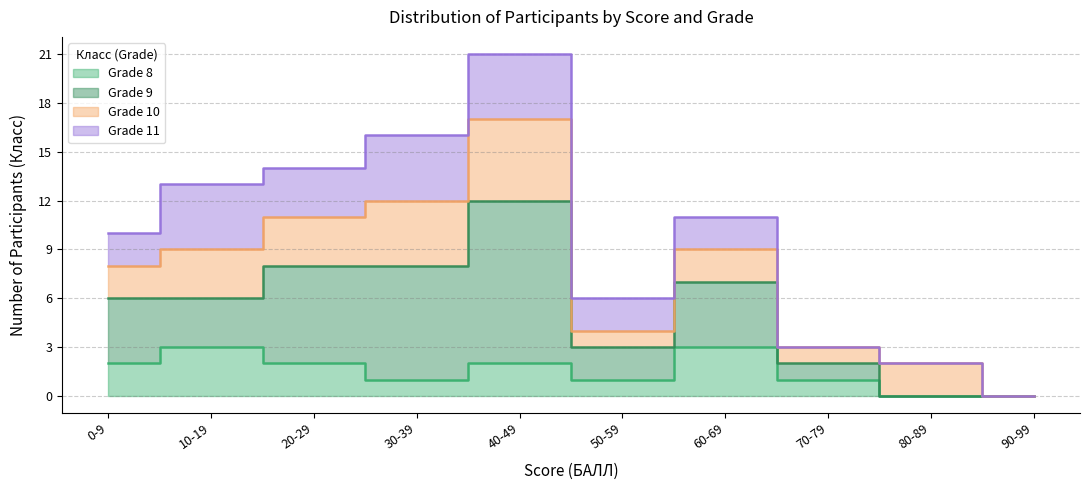

Does the chart display data point markers on the line(s)?

No